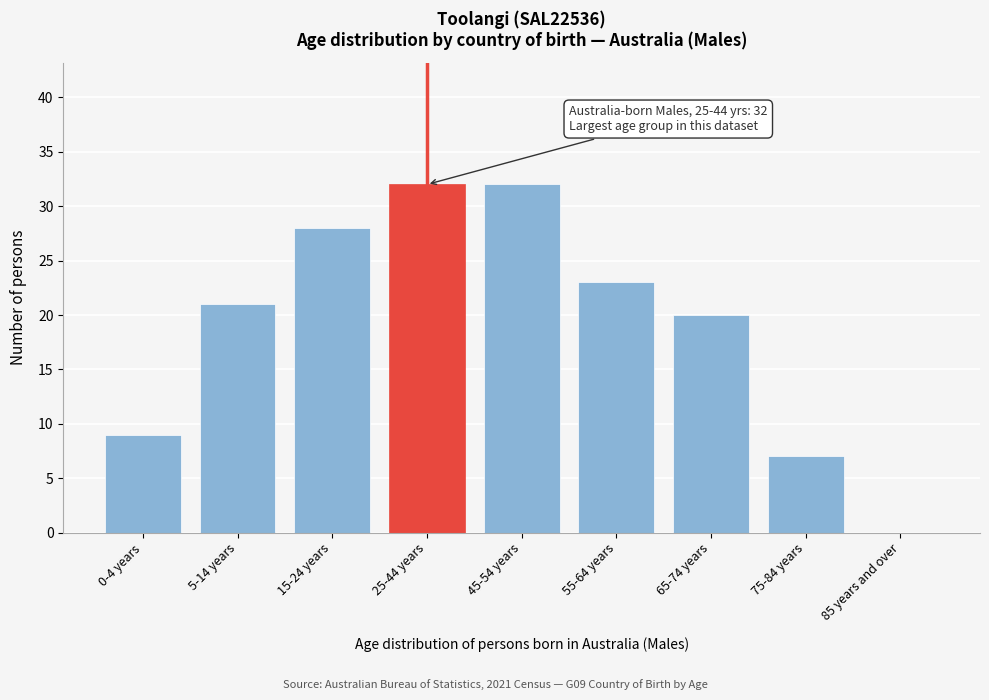

Reading right to left, list all the values displayed in this chart.

85 years and over=0	75-84 years=7	65-74 years=20	55-64 years=23	45-54 years=32	25-44 years=32	15-24 years=28	5-14 years=21	0-4 years=9